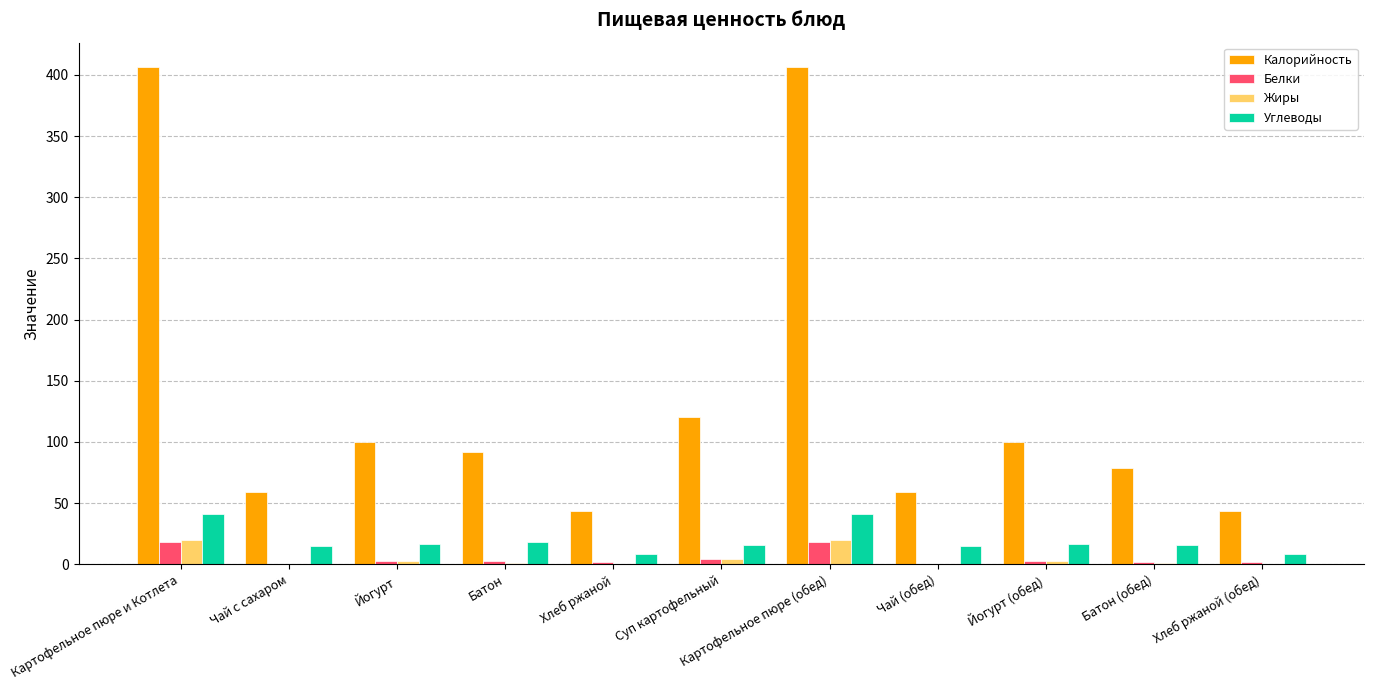

True or false: Углеводы has a value of 18.0 at Батон.

True